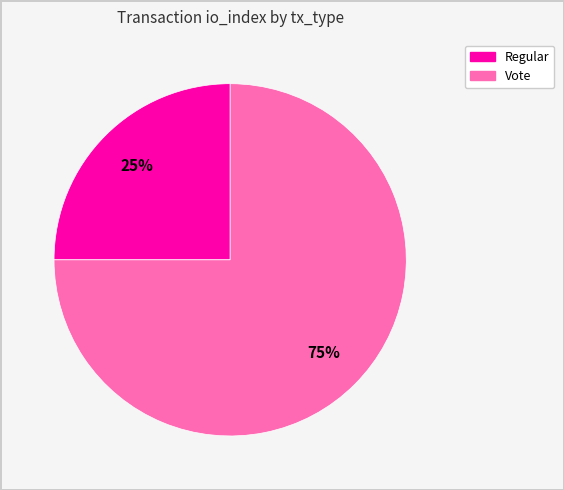

What is the smallest slice in the pie chart?

Regular